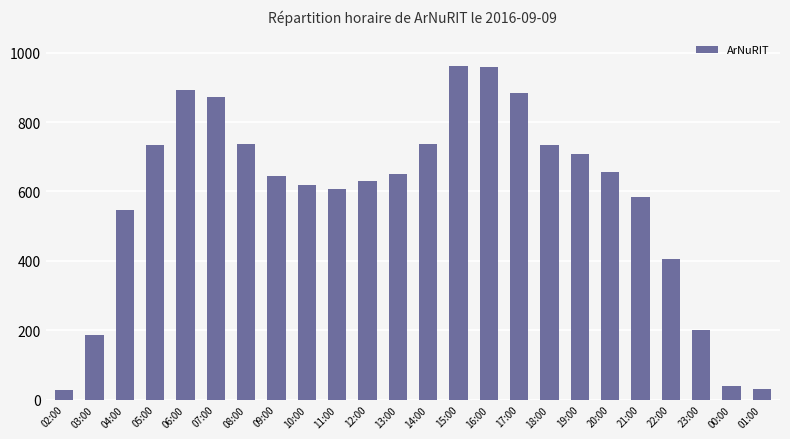

What is the value of the 1st bar from the left?

28